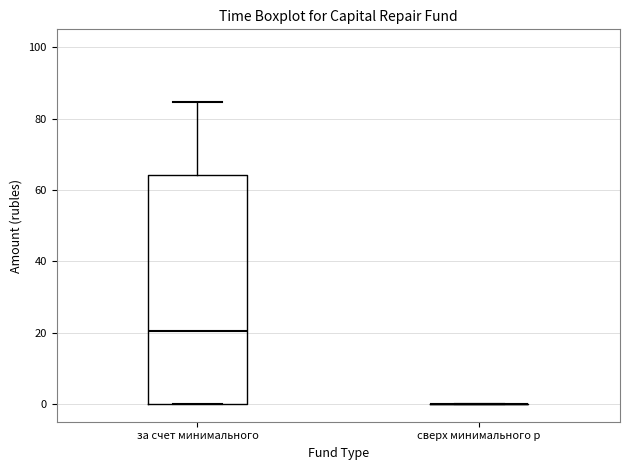

Reading left to right, transcribe this box plot: for each box, give where its median line is, the range the box spans, and where its two whiskers end, as read against the y-axis. The values are not printed on the chart, so give them approximately, as read against the axis.

за счет минимального: median 20, box 0 to 64, whiskers 0 to 84
сверх минимального р: box collapsed to a line at 0, whiskers 0 to 0